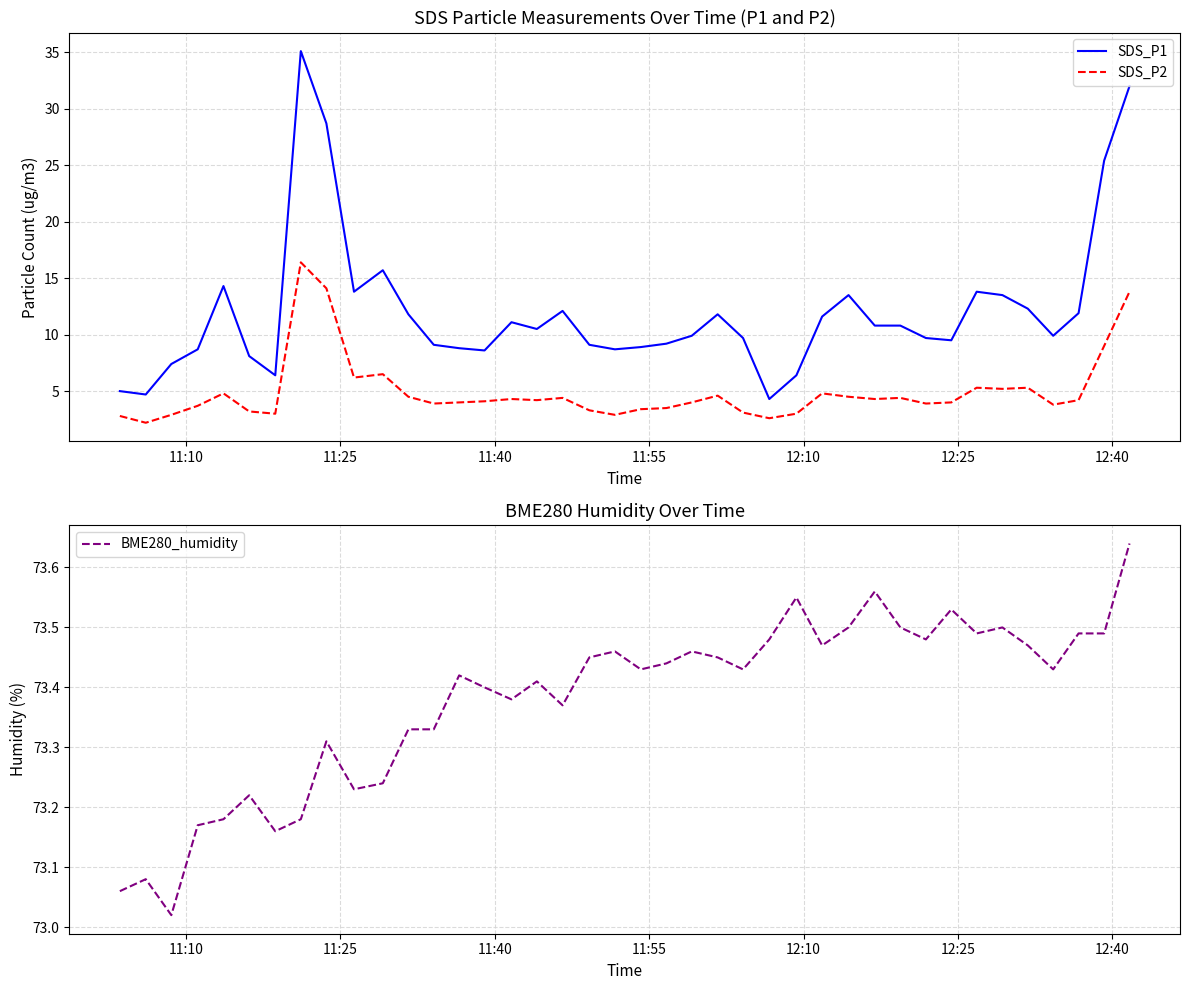

True or false: SDS_P1 and SDS_P2 cross at least once.

False